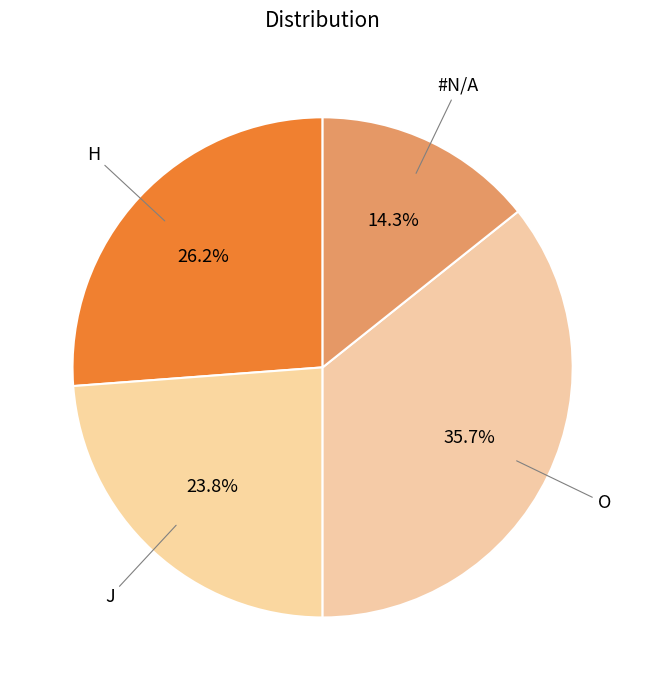

The #N/A slice represents 14% of the pie. True or false?

True